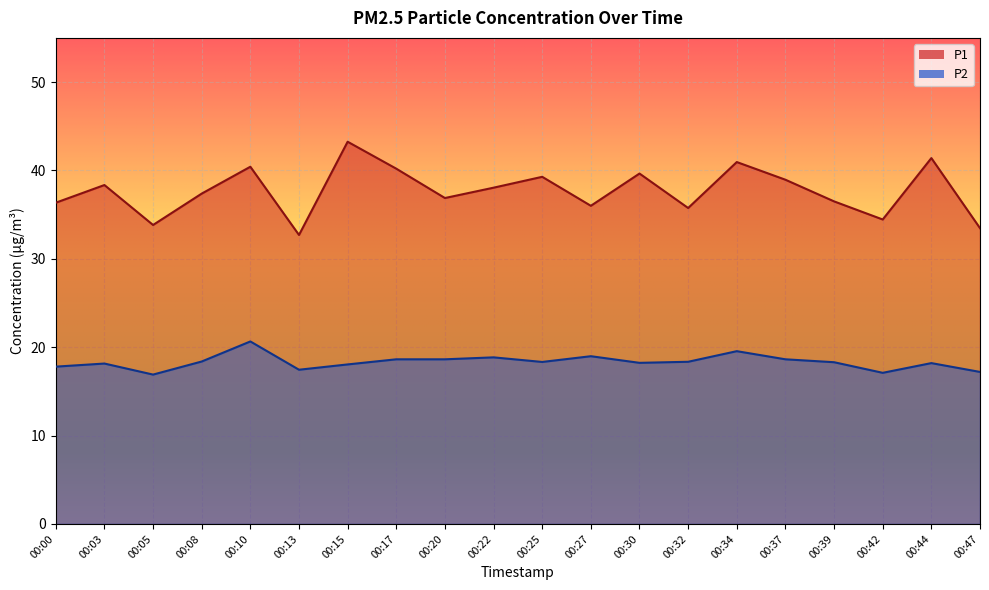

In P2, how many points are higher than both neighbors (excluding endpoints)?

6